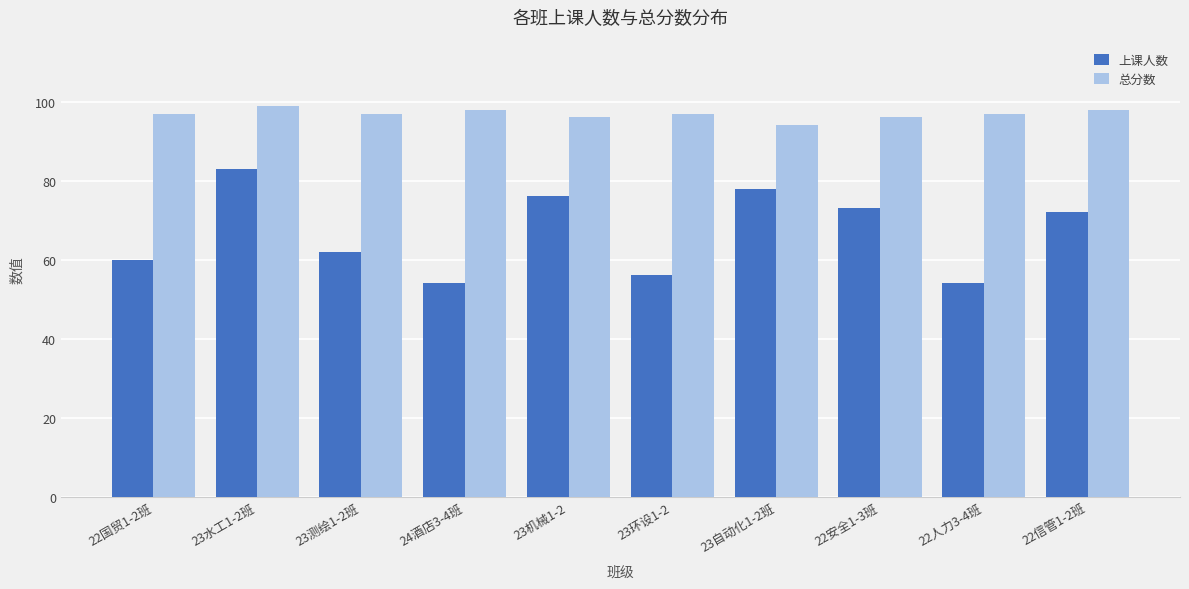

List the series in order of their peak value, highest first.

总分数, 上课人数